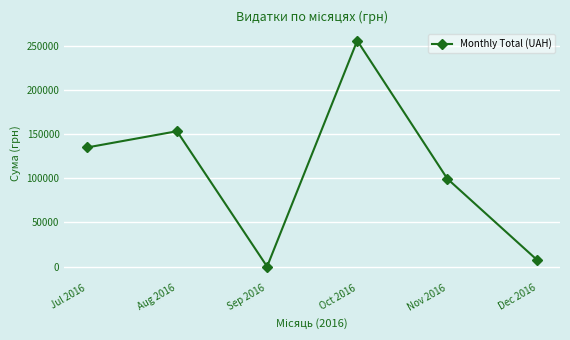

Which category has the highest value across all series?

Oct 2016